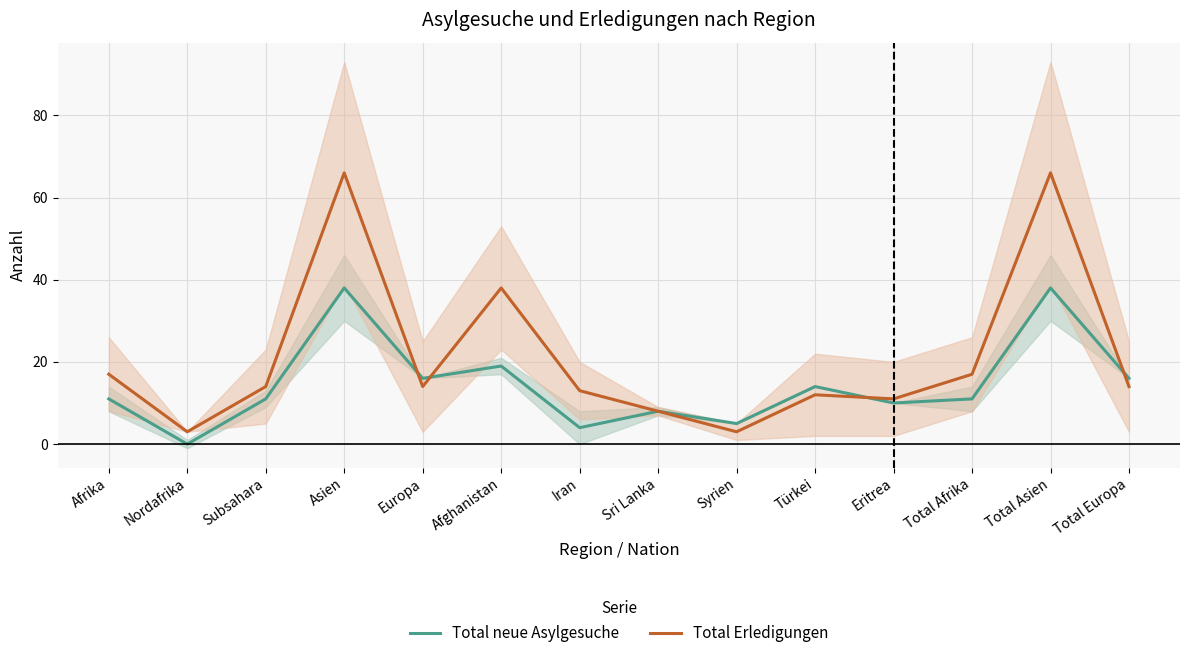

How many times do Total neue Asylgesuche and Total Erledigungen cross each other?

4